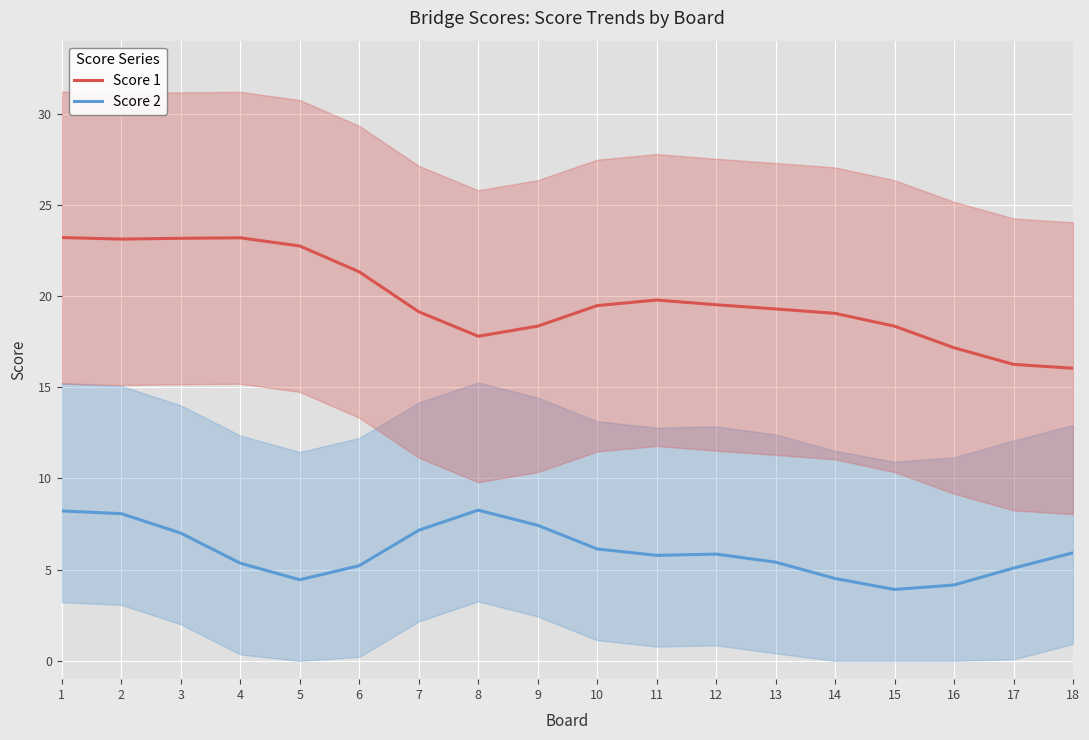

Between 2 and 14, which series saw the biggest shift?

Score 1